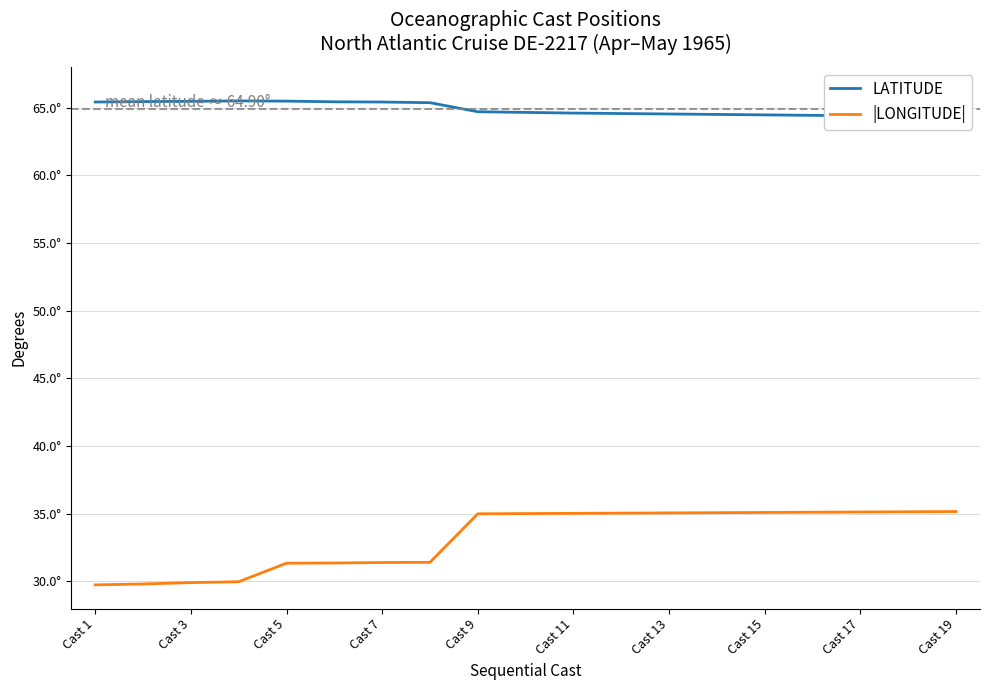

How many lines are shown in the chart?

2